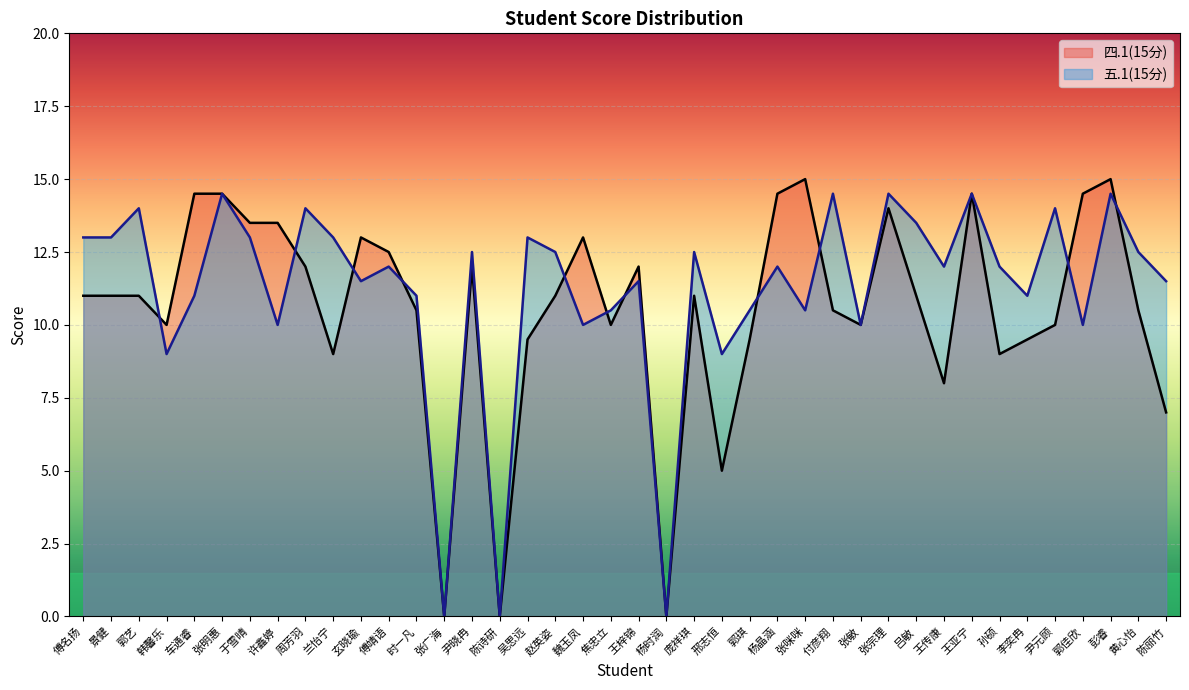

Where is 五.1(15分) nearest to the value 7?

韩馨乐